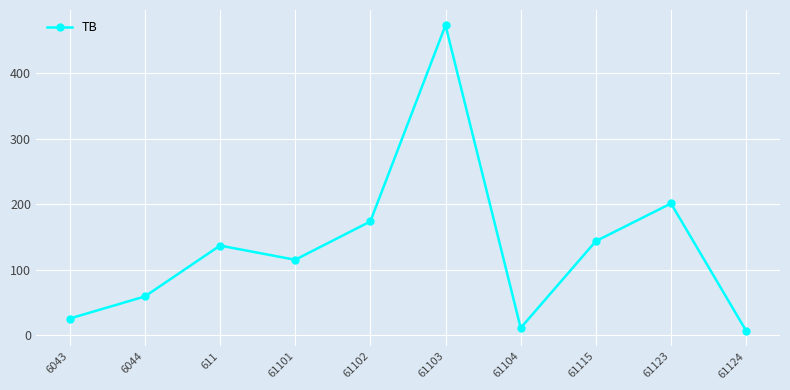

What is the sum of all values?

1343.6